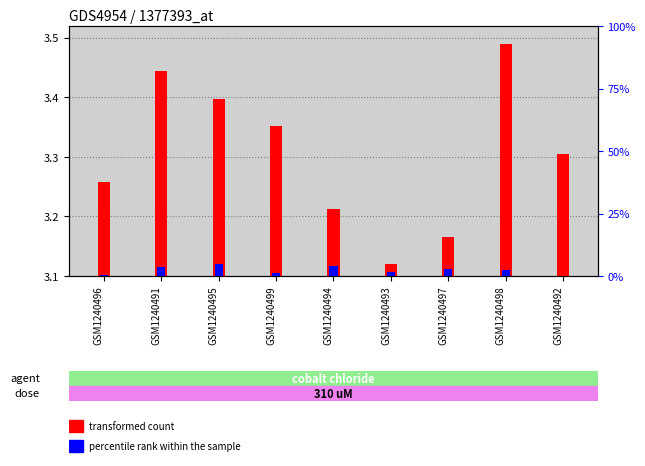

What is the total value across all series at GSM1240496?

0.2